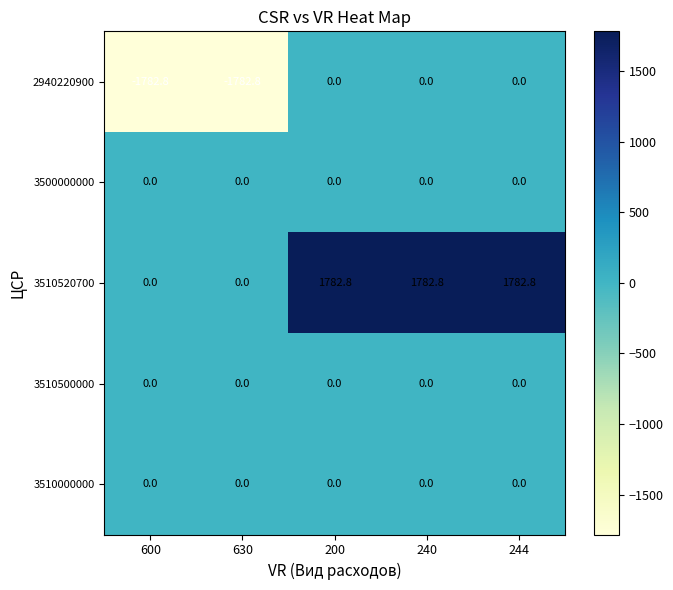

At how many categories does at least one series exceed 1419?

3